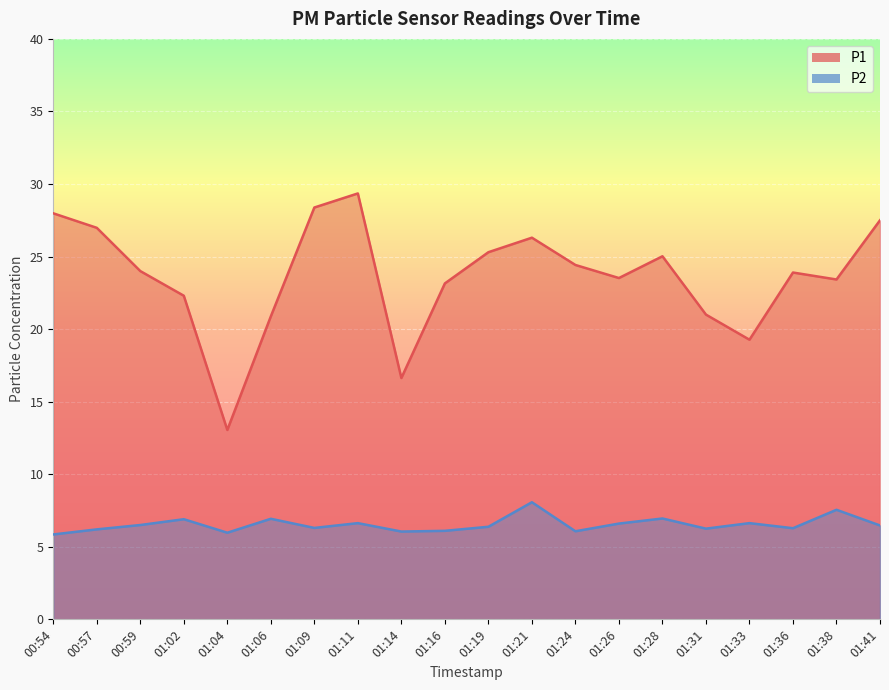

What is the sum of all P1_line values?

472.4